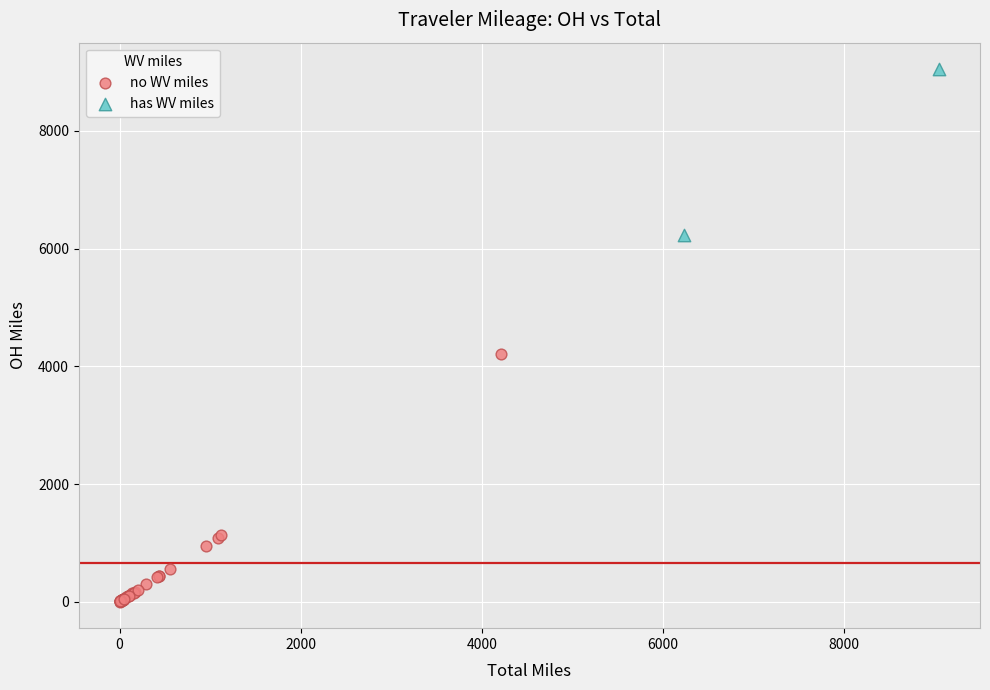

Which series reaches the maximum Y coordinate?

has WV miles